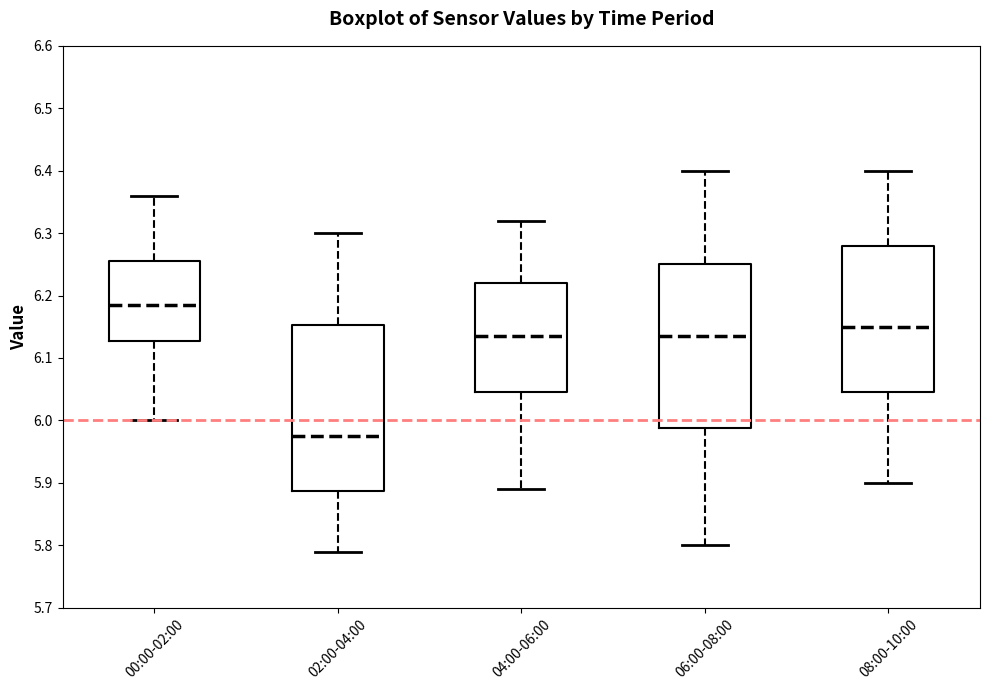

Where is the upper edge of the box for 08:00-10:00 on the y-axis? The values are not printed on the chart, so give them approximately, as read against the axis.

6.28